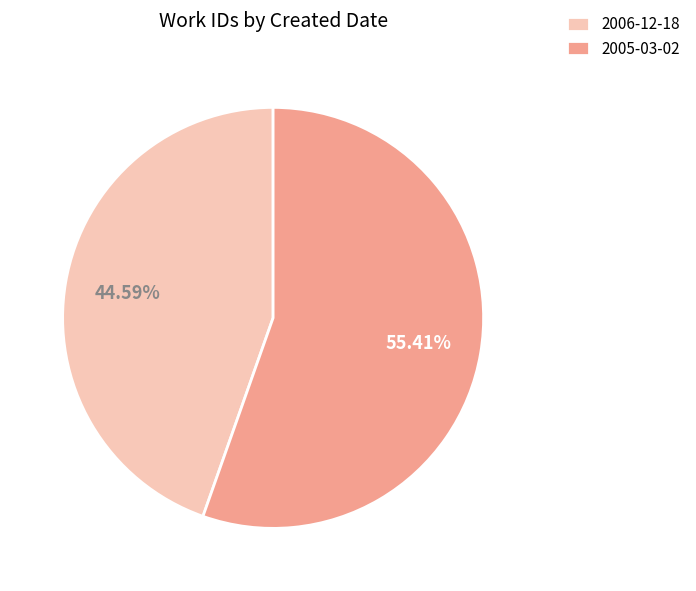

To the nearest percent, what is the average slice percentage?

50%